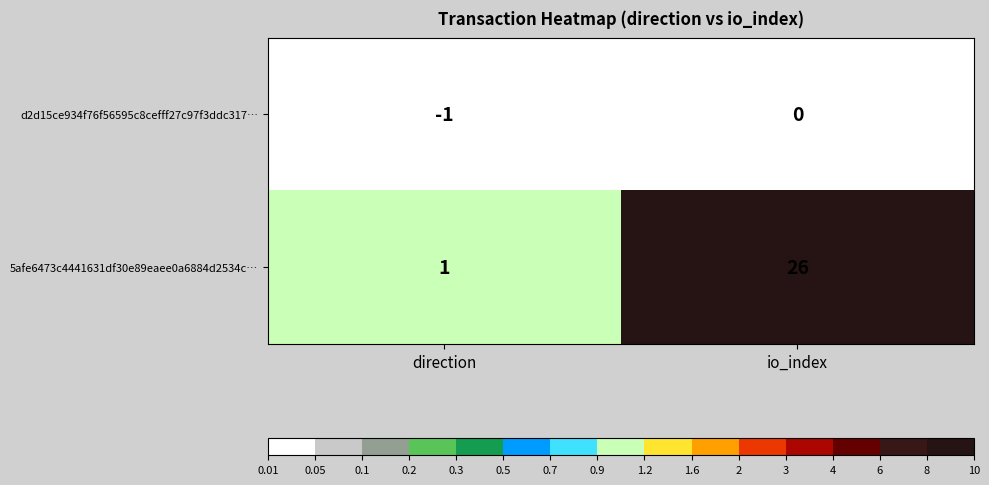

The 5afe6473c4441631df30e89eaee0a6884d2534c… series shows 11 at io_index. True or false?

False